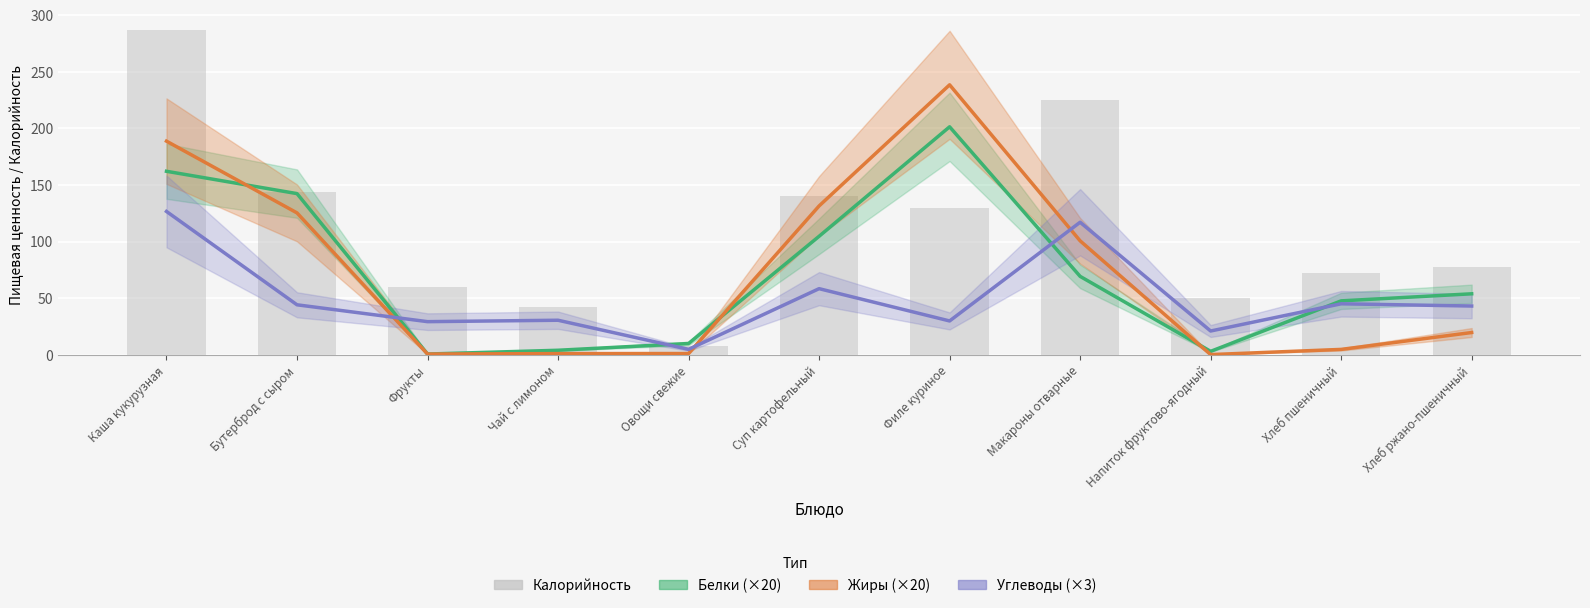

Reading left to right, transcribe all the data shown in this chart.

Белки (×20): Каша кукурузная=162.2	Бутерброд с сыром=142.5	Фрукты=0.8	Чай с лимоном=4.1	Овощи свежие=10.1	Суп картофельный=104.8	Филе куриное=201.5	Макароны отварные=69.4	Напиток фруктово-ягодный=3.2	Хлеб пшеничный=47.8	Хлеб ржано-пшеничный=54.0
Жиры (×20): Каша кукурузная=188.8	Бутерброд с сыром=125.4	Фрукты=0.8	Чай с лимоном=1.2	Овощи свежие=1.3	Суп картофельный=131.6	Филе куриное=238.6	Макароны отварные=100.8	Напиток фруктово-ягодный=0.3	Хлеб пшеничный=4.9	Хлеб ржано-пшеничный=19.8
Углеводы (×3): Каша кукурузная=126.7	Бутерброд с сыром=44.3	Фрукты=29.4	Чай с лимоном=30.6	Овощи свежие=4.9	Суп картофельный=58.5	Филе куриное=30.0	Макароны отварные=117.2	Напиток фруктово-ягодный=21.1	Хлеб пшеничный=45.2	Хлеб ржано-пшеничный=43.2